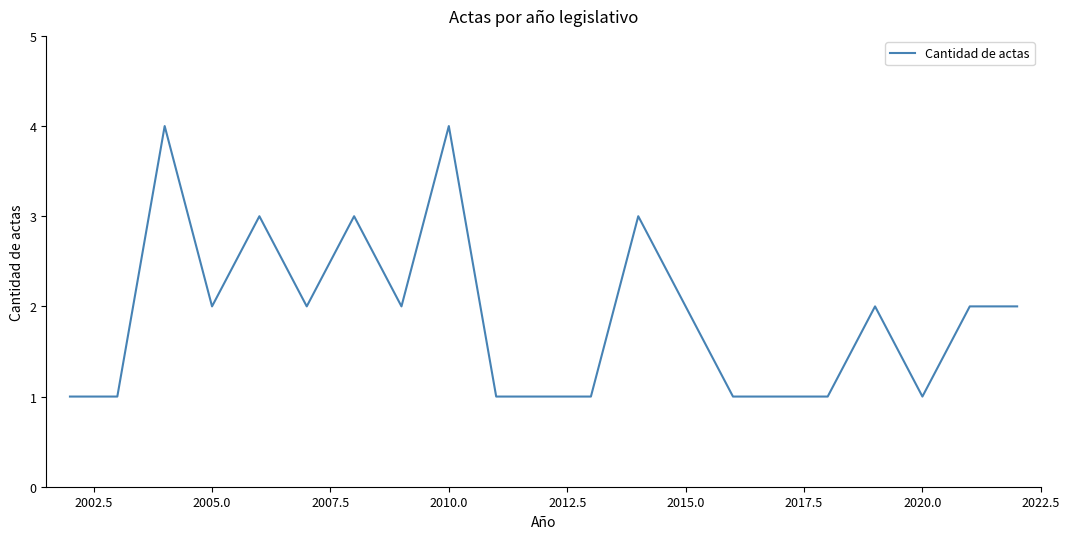

What is the maximum value shown in the chart?

4